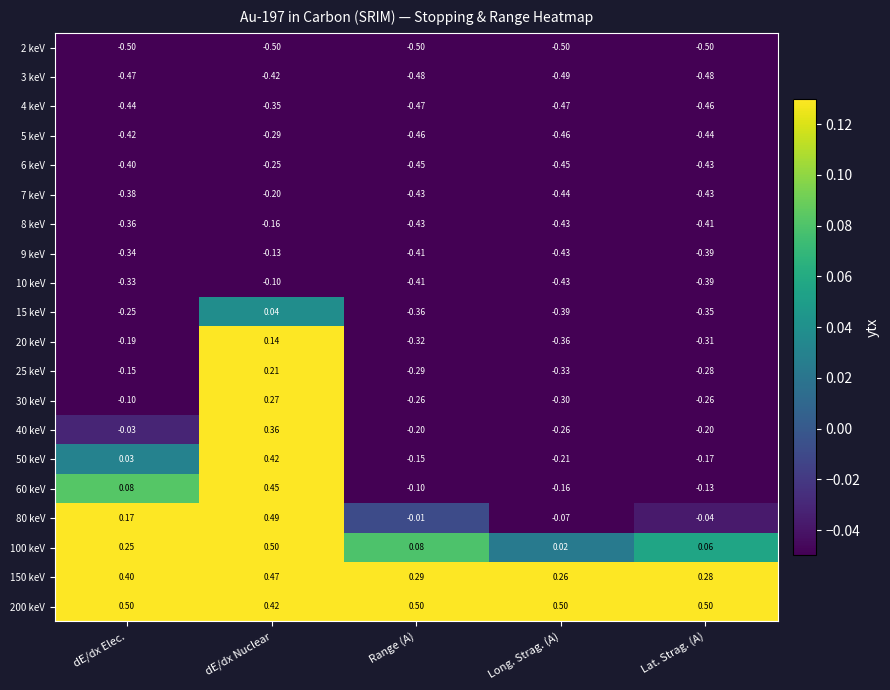

At which category is the sum across all series the highest?

dE/dx Nuclear